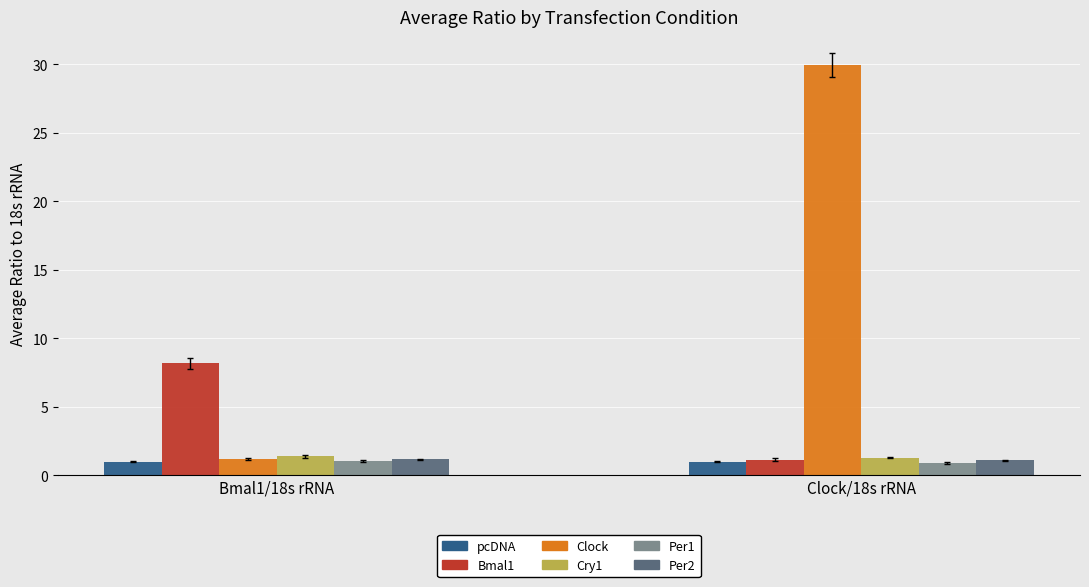

Reading right to left, what are all the values shown in this chart?

pcDNA: Bmal1=1.0	pcDNA=1.0
Bmal1: Bmal1=1.1	pcDNA=8.2
Clock: Bmal1=30.0	pcDNA=1.2
Cry1: Bmal1=1.3	pcDNA=1.4
Per1: Bmal1=0.9	pcDNA=1.0
Per2: Bmal1=1.1	pcDNA=1.2